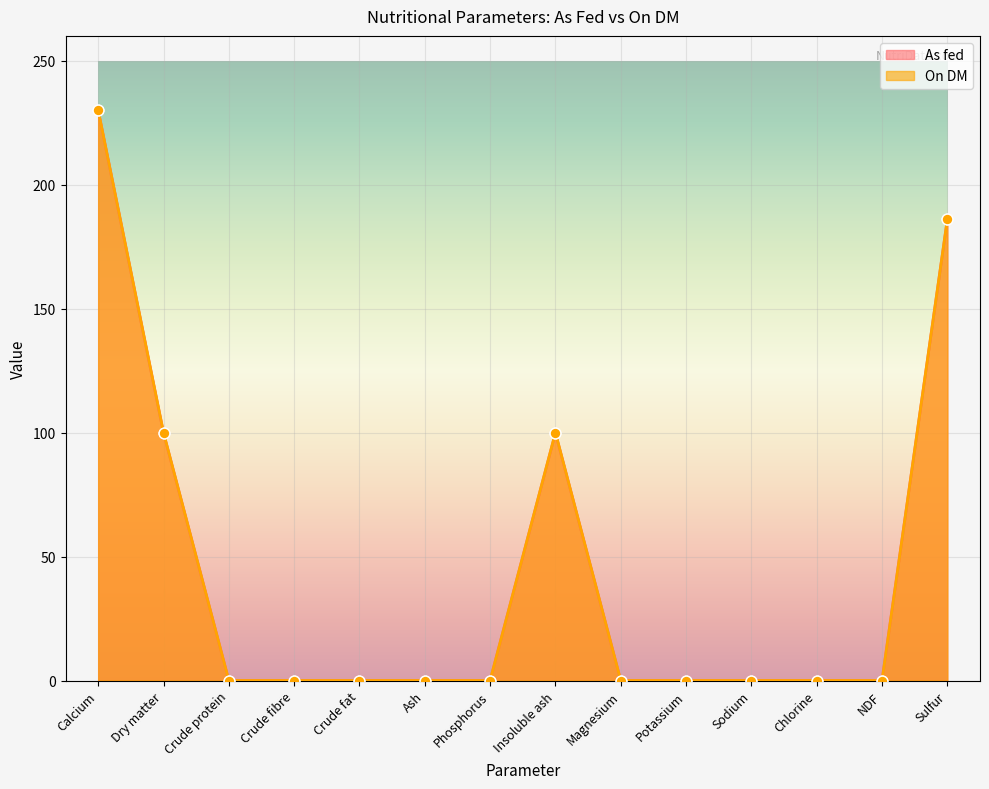

At which category is the sum across all series the highest?

Calcium